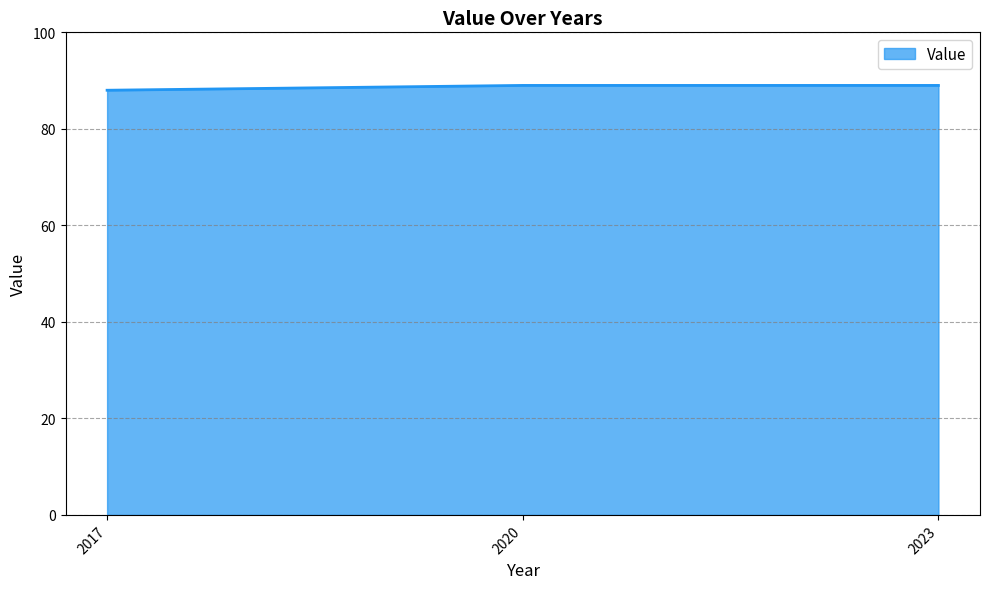

What is the sum of all values?

266